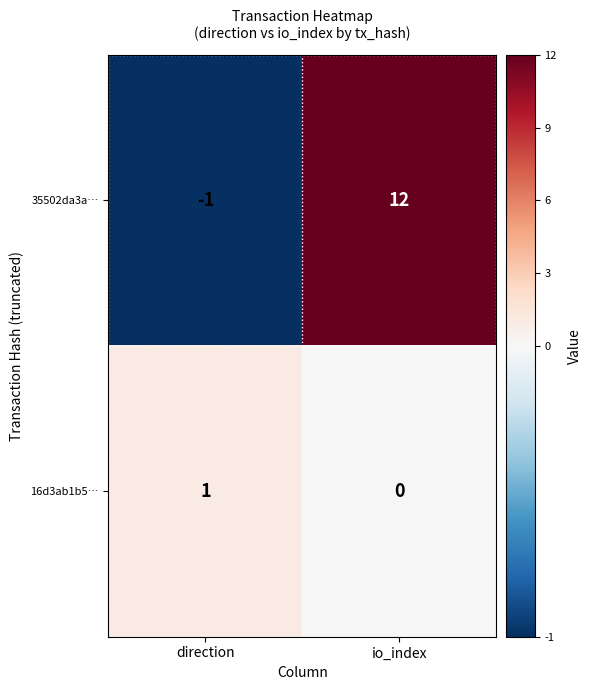

What is the smallest value displayed?

-1